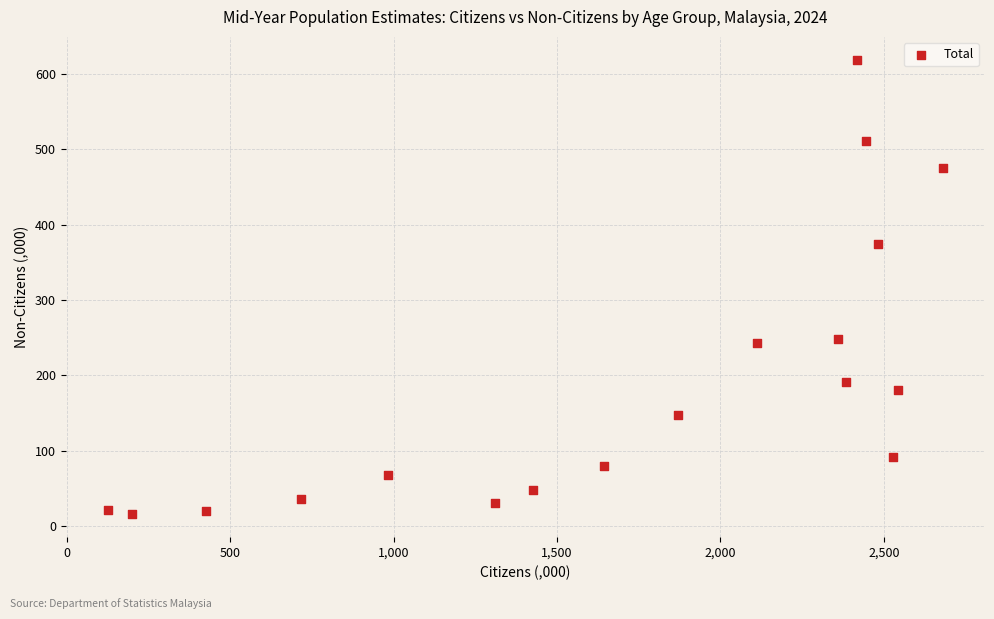

What Y value in the scatter plot is closest to 317?

373.8